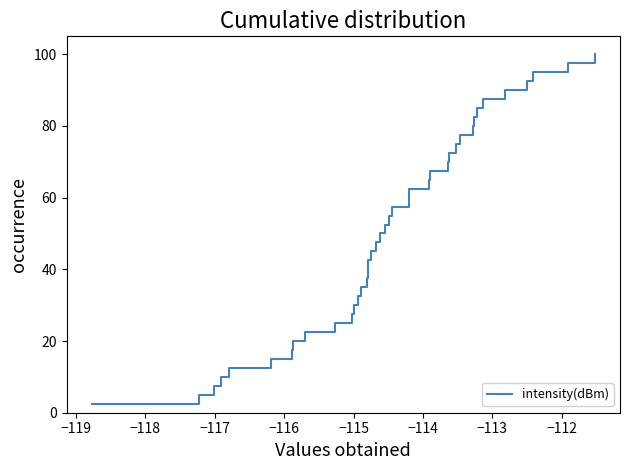

What is the difference between the maximum and minimum values?

97.5